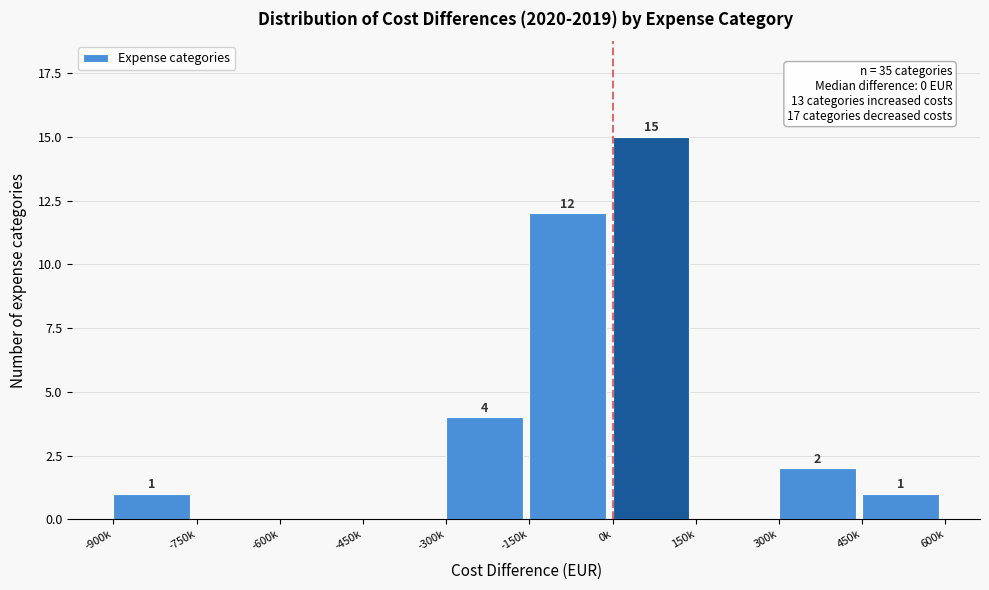

Reading right to left, what are all the values shown in this chart?

450k=1	300k=2	150k=0	0k=15	-150k=12	-300k=4	-450k=0	-600k=0	-750k=0	-900k=1